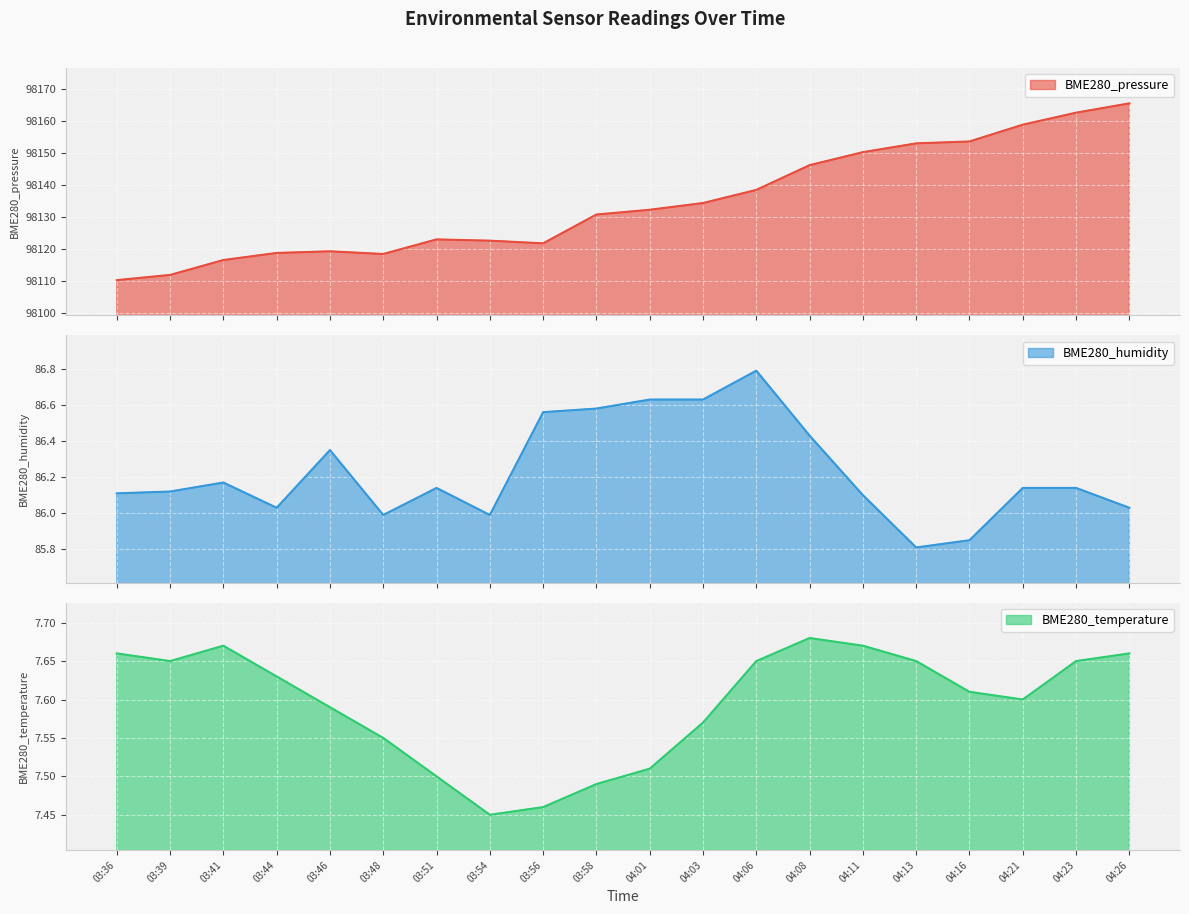

True or false: BME280_temperature has a value of 7.7 at 03:41.

True